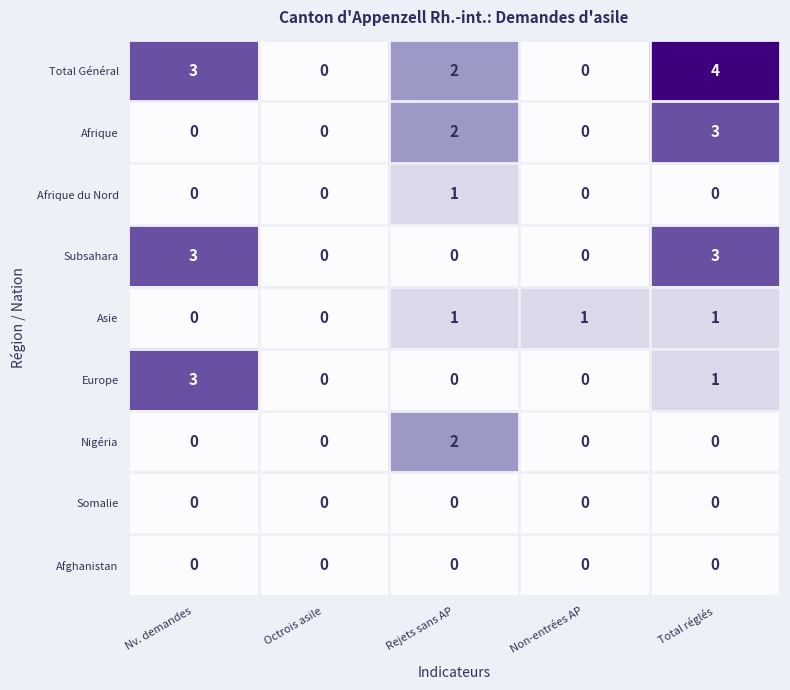

The Total Général series shows 1 at Total réglés. True or false?

False